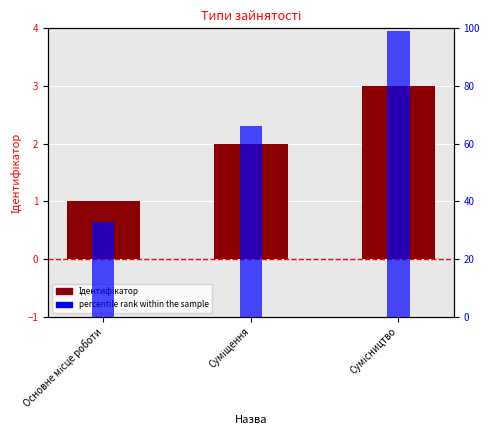

The percentile rank within the sample series shows 33 at Основне місце роботи. True or false?

True